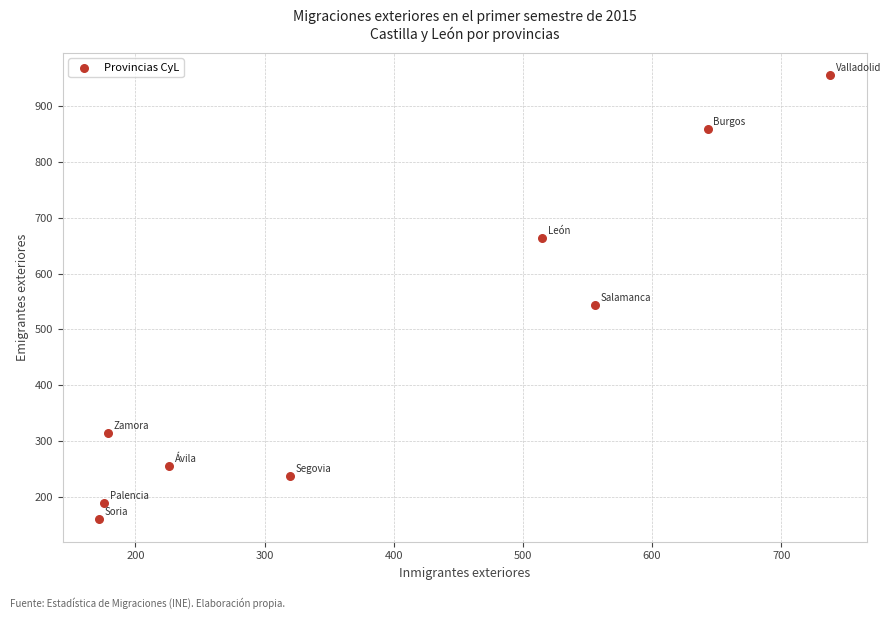

What Y value in the scatter plot is closest to 557?

544